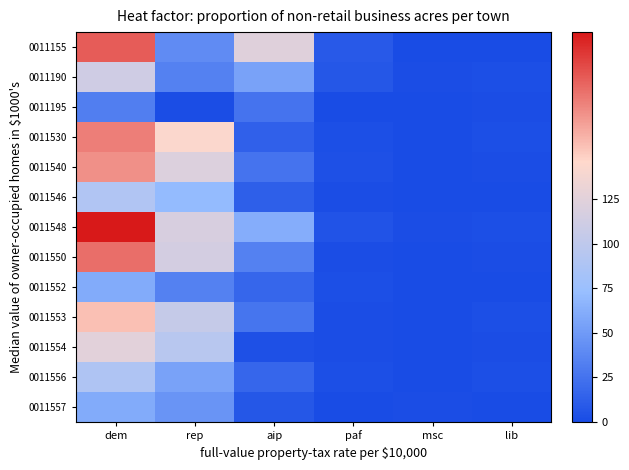

Rank the series by their maximum value, from highest to lowest.

0011548, 0011155, 0011550, 0011530, 0011540, 0011553, 0011554, 0011190, 0011546, 0011556, 0011552, 0011557, 0011195